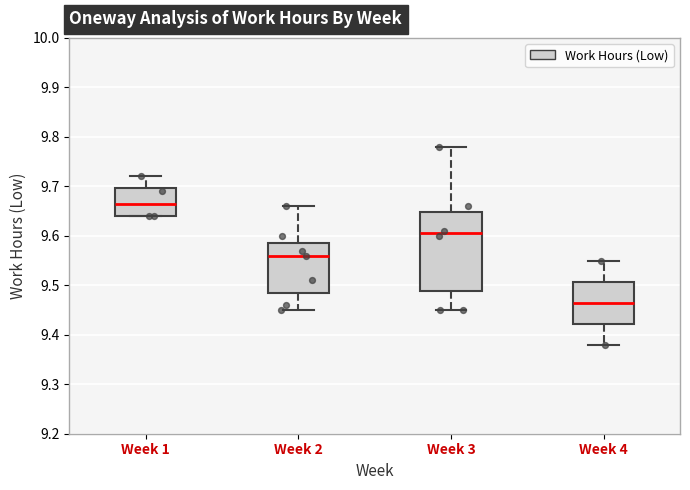

Which box is the tallest, from its lower edge to its upper edge?

Week 3